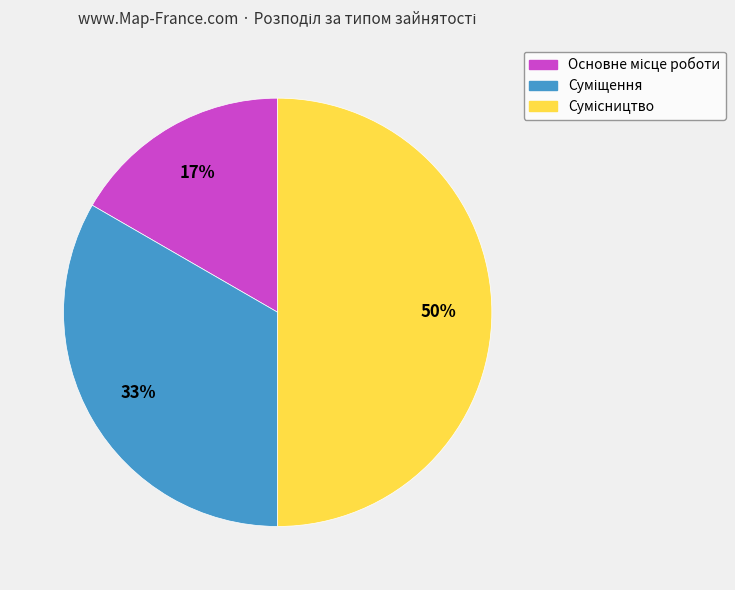

To the nearest percent, what is the difference between the largest and smallest slice percentages?

33%